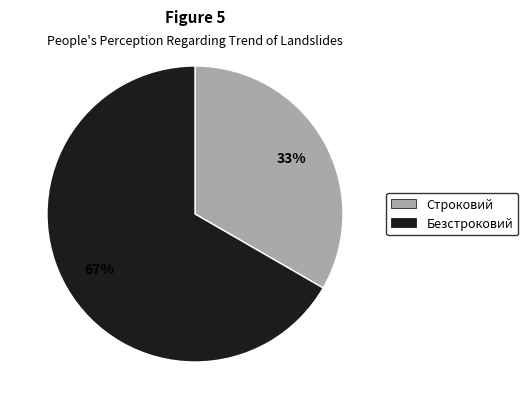

To the nearest percent, what is the average slice percentage?

50%